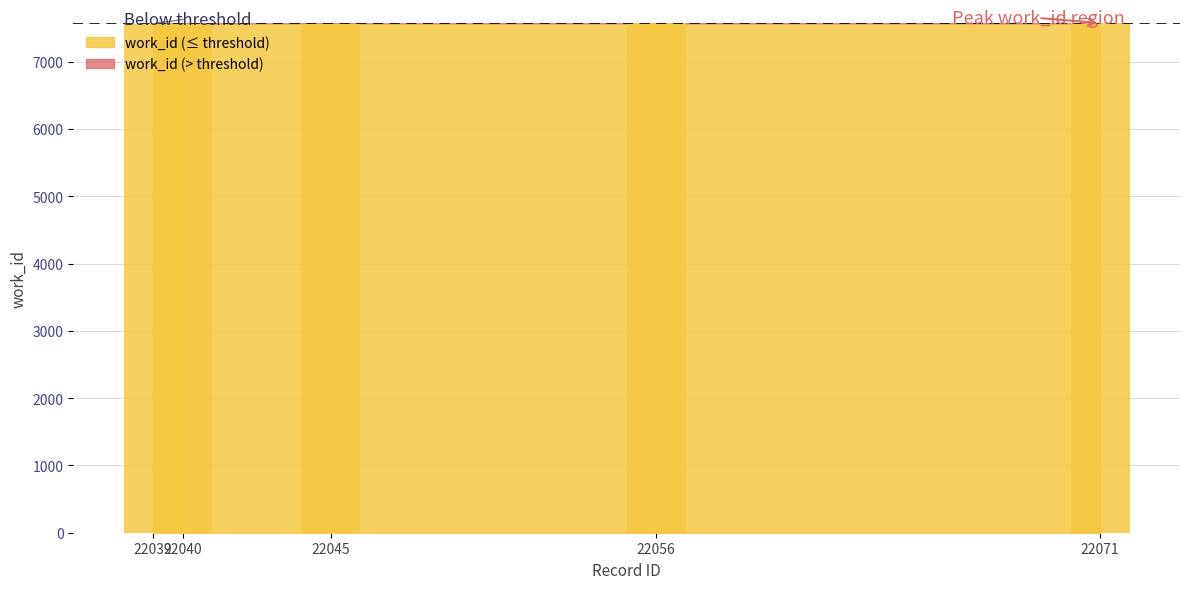

How many bars are there in total?

5